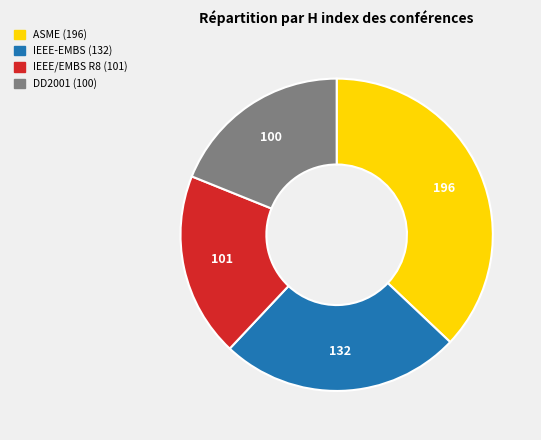

Is there any slice that represents more than half of the pie?

No